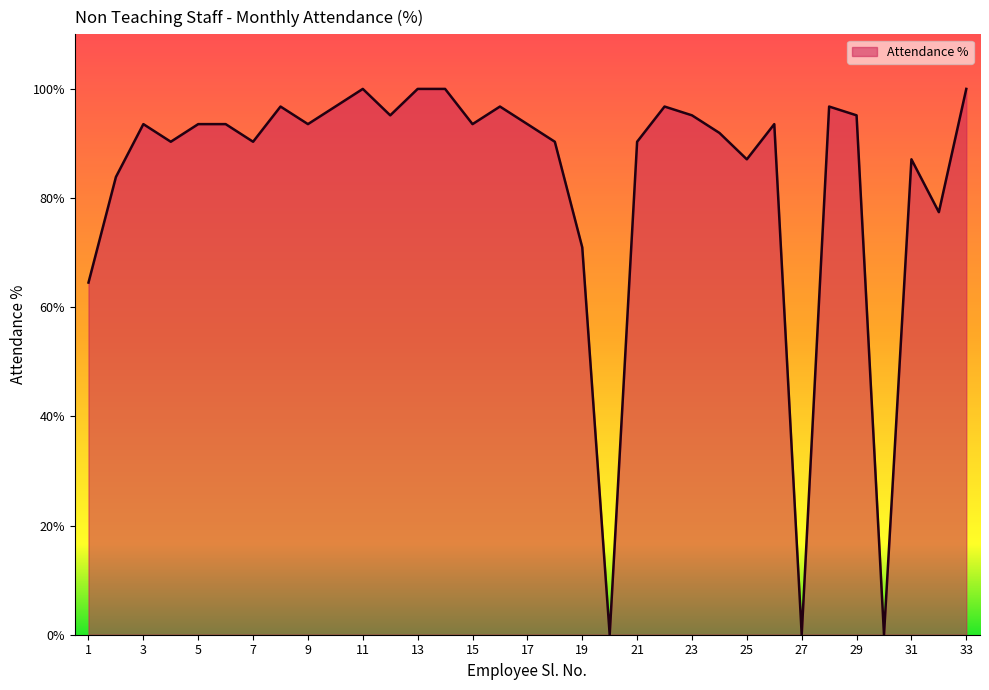

What is the difference between the maximum and minimum values?

100.0